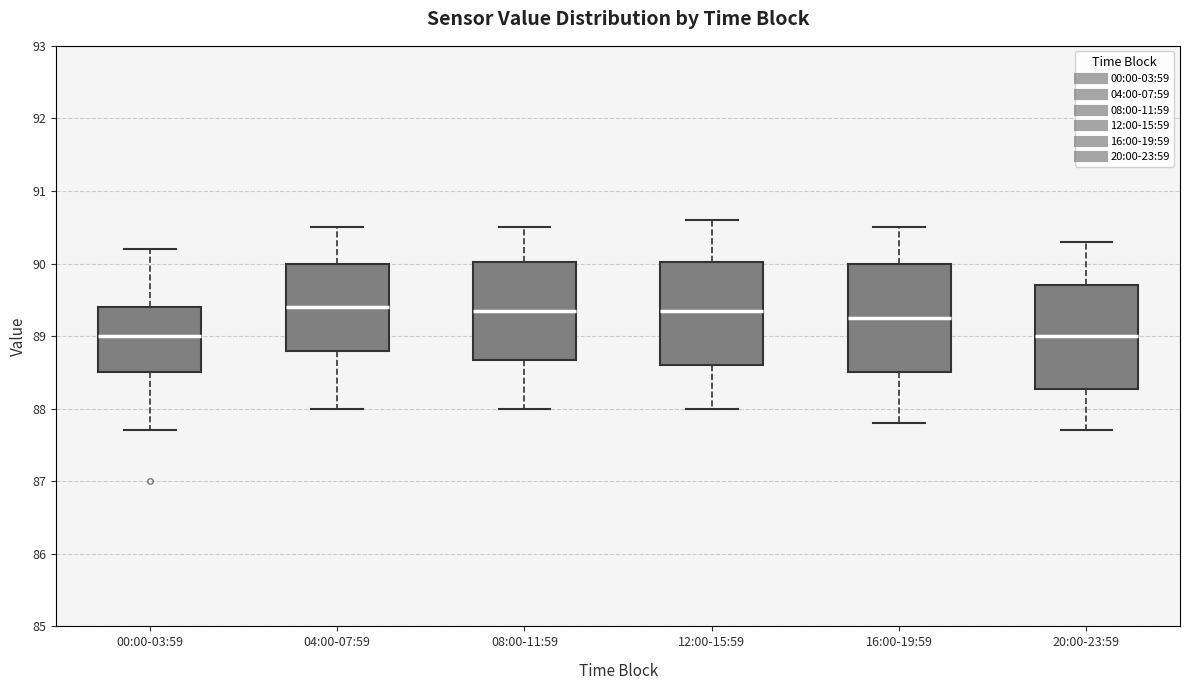

Where is the lower edge of the box for 12:00-15:59 on the y-axis? The values are not printed on the chart, so give them approximately, as read against the axis.

88.6